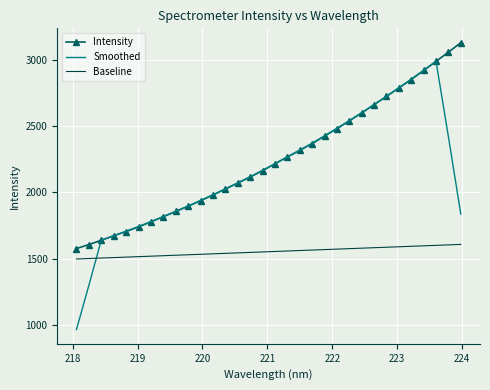

Which series has the largest total across all categories?

Intensity